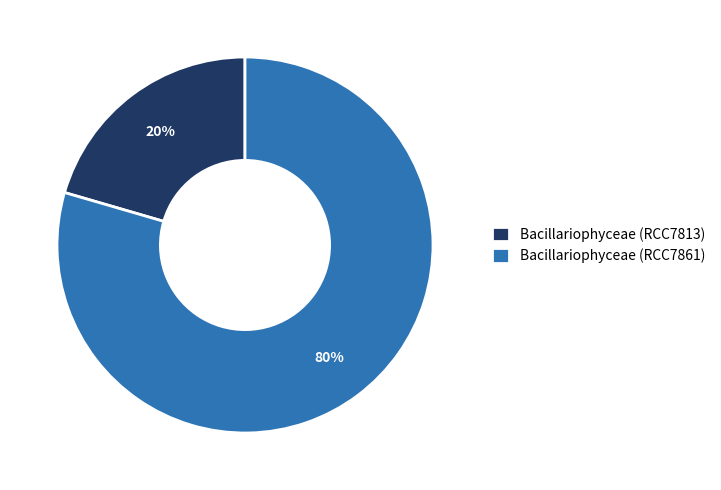

Which has a higher value, Bacillariophyceae (RCC7861) or Bacillariophyceae (RCC7813)?

Bacillariophyceae (RCC7861)